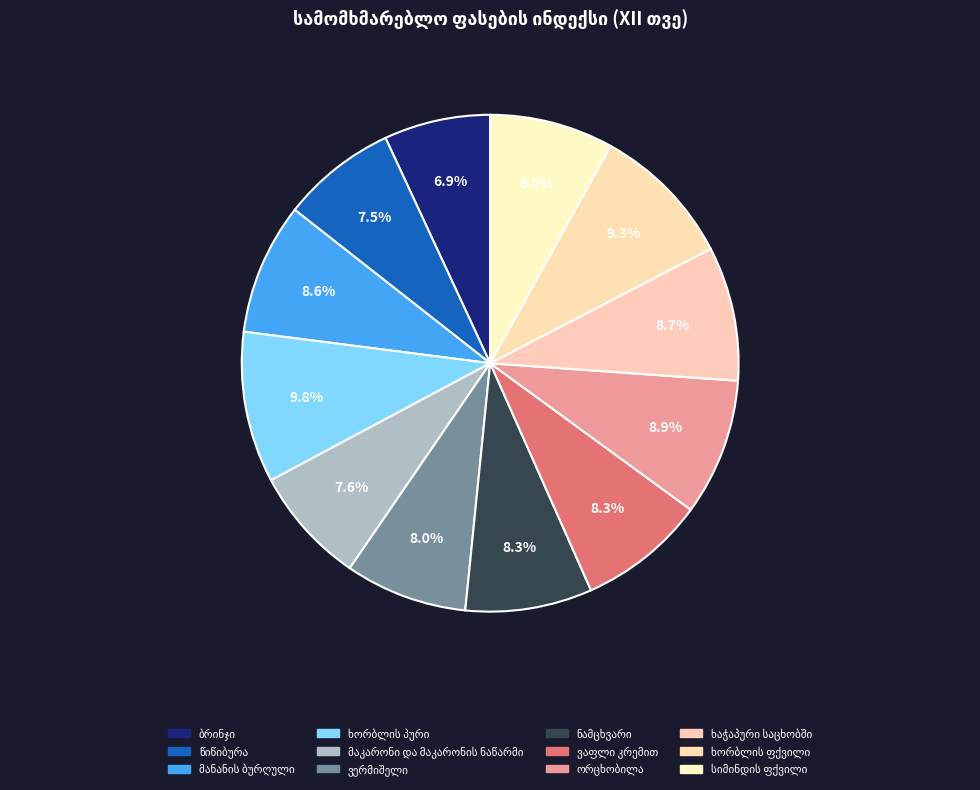

To the nearest percent, what is the average slice percentage?

8%